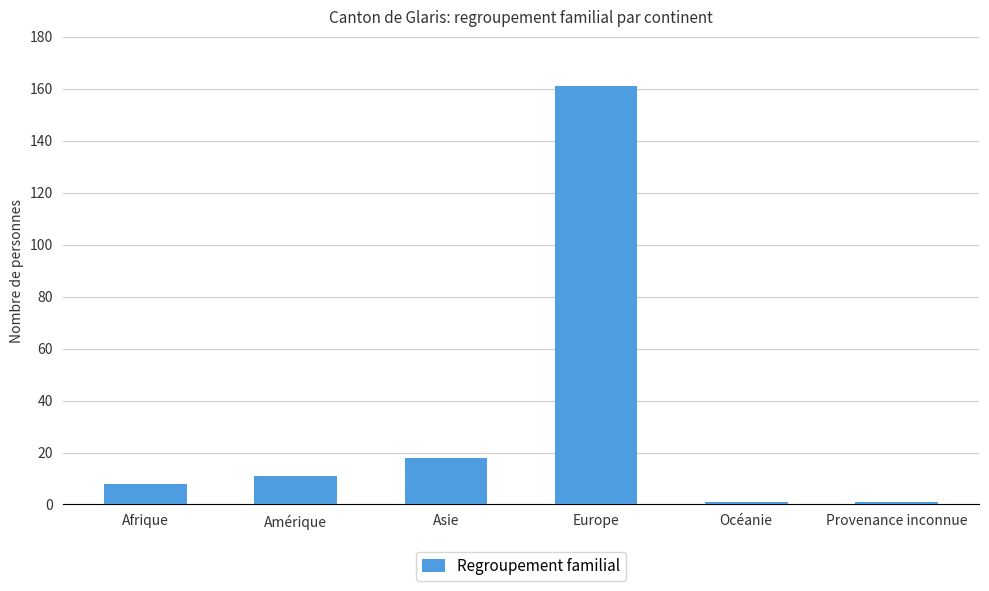

Reading left to right, list all the values displayed in this chart.

Afrique=8	Amérique=11	Asie=18	Europe=161	Océanie=1	Provenance inconnue=1